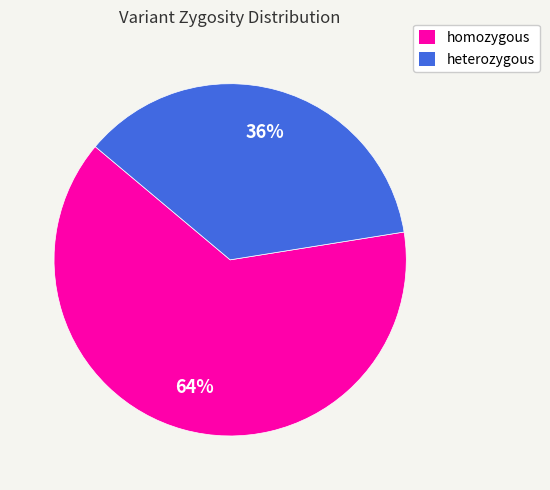

Which has a higher value, heterozygous or homozygous?

homozygous